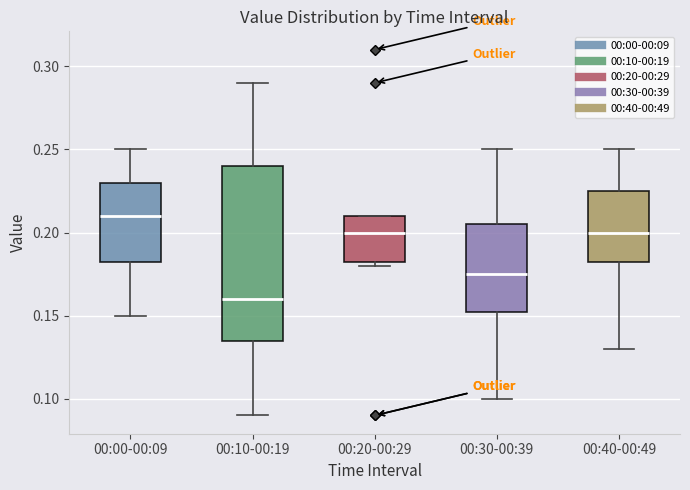

Where is the lower edge of the box for 00:00-00:09 on the y-axis? The values are not printed on the chart, so give them approximately, as read against the axis.

0.185